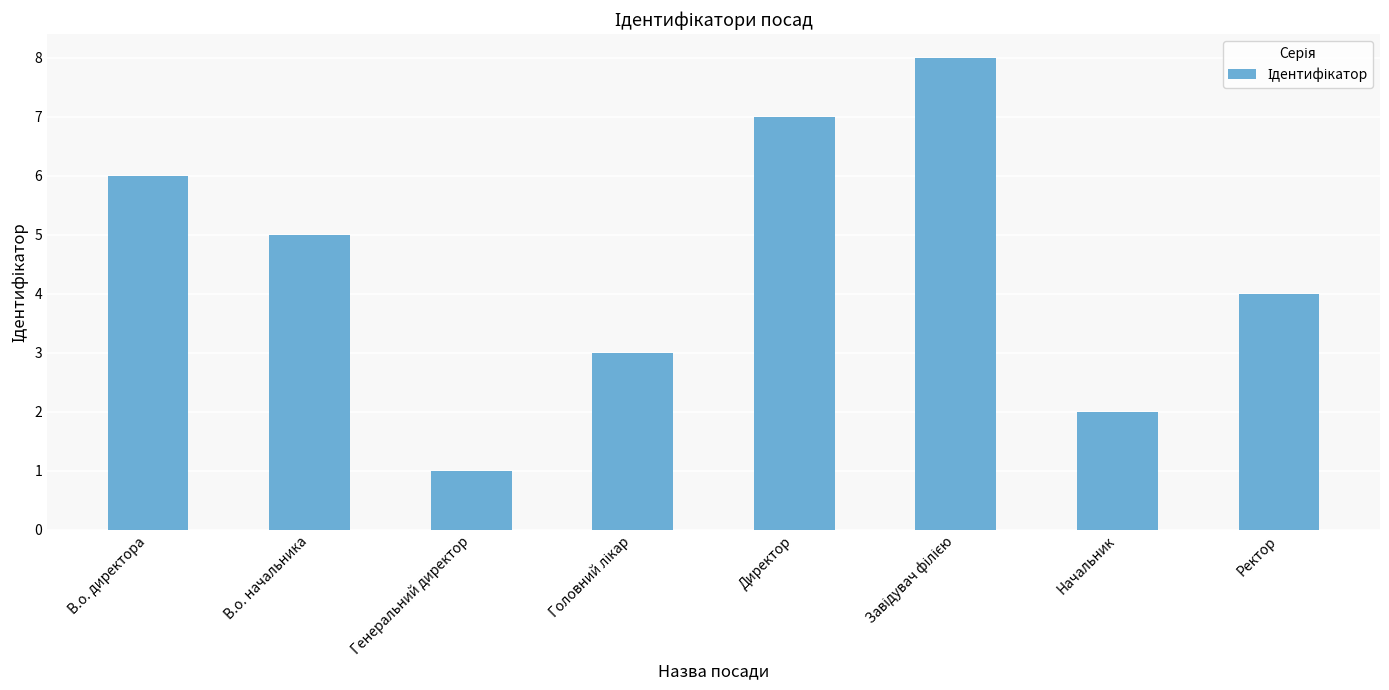

Approximately how many times larger is the value at В.о. директора compared to Директор?

0.9